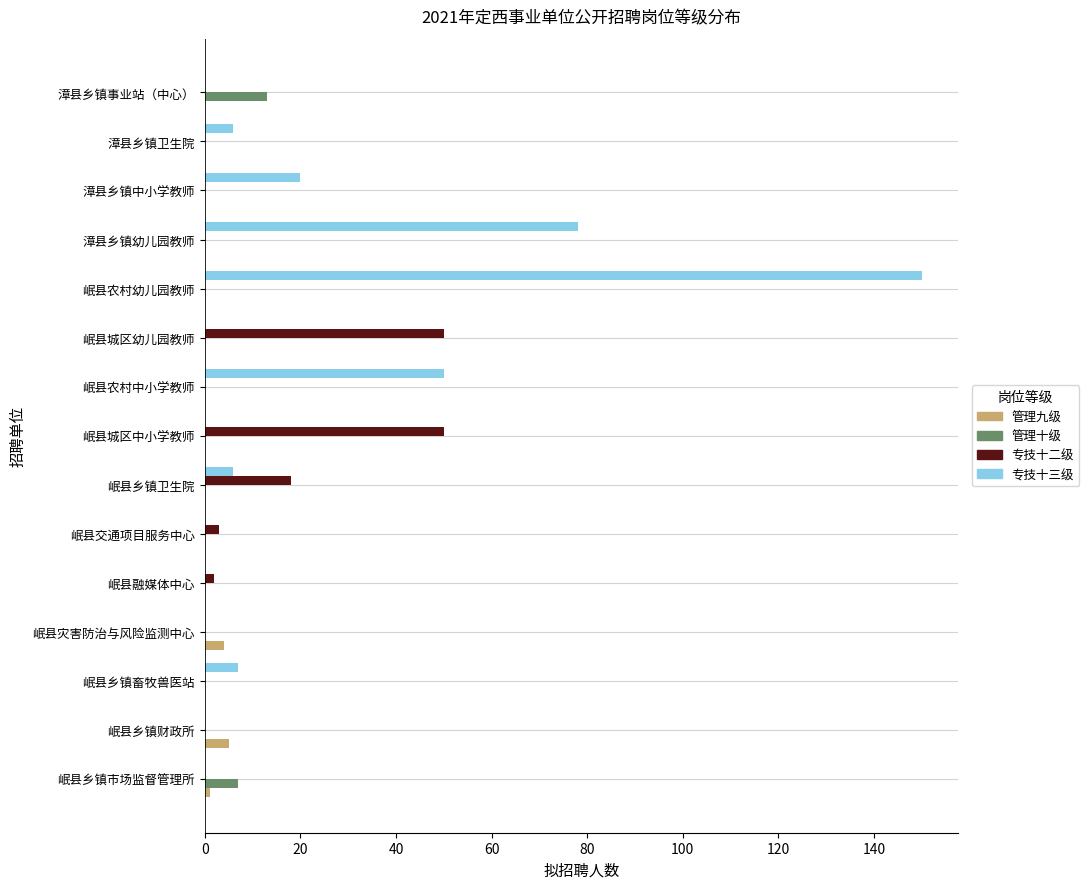

What value does the 管理九级 series have at 岷县灾害防治与风险监测中心?

4